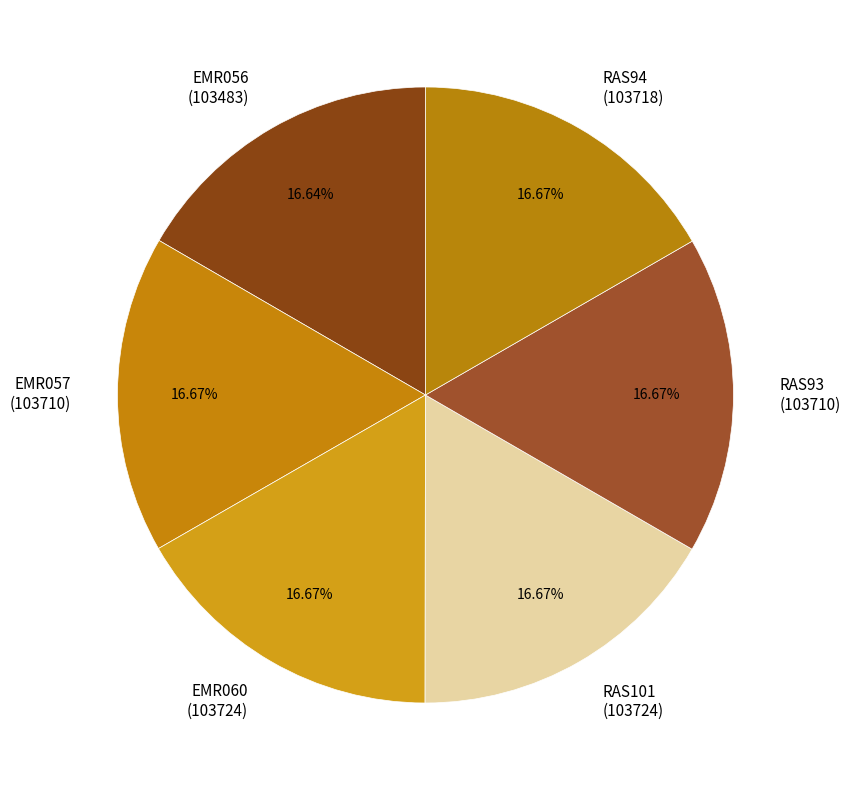

Does any single category account for the majority?

No